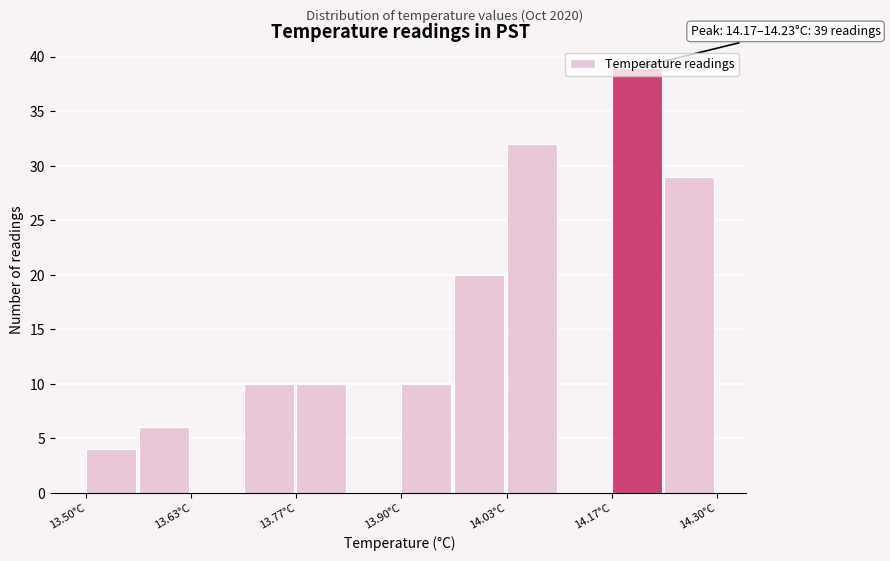

Around what value on the x-axis is the tallest bar? Give the approximate position of its centre, as read against the axis.

14.20